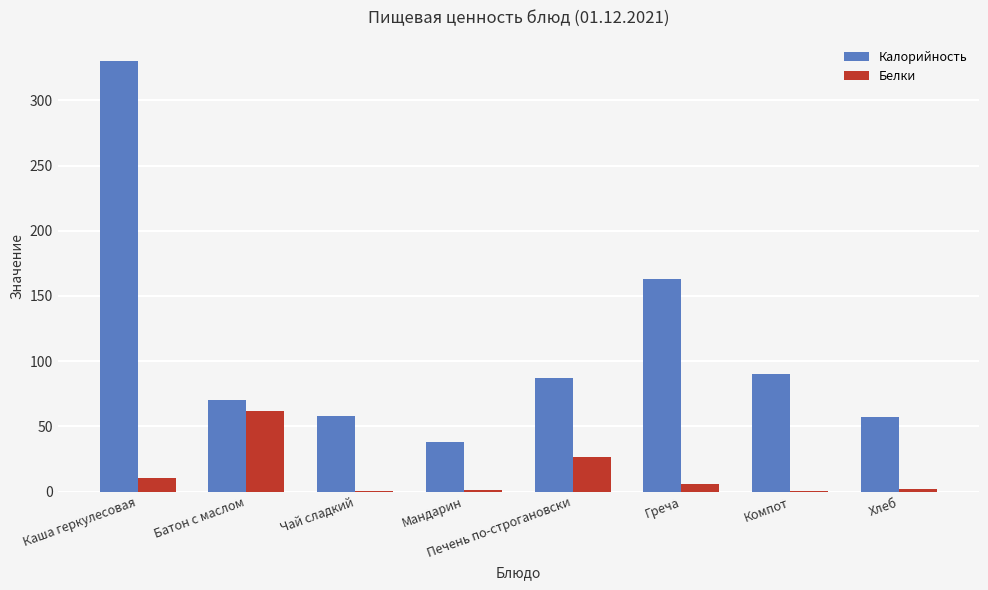

At which label is Белки closest to 31?

Печень по-строгановски